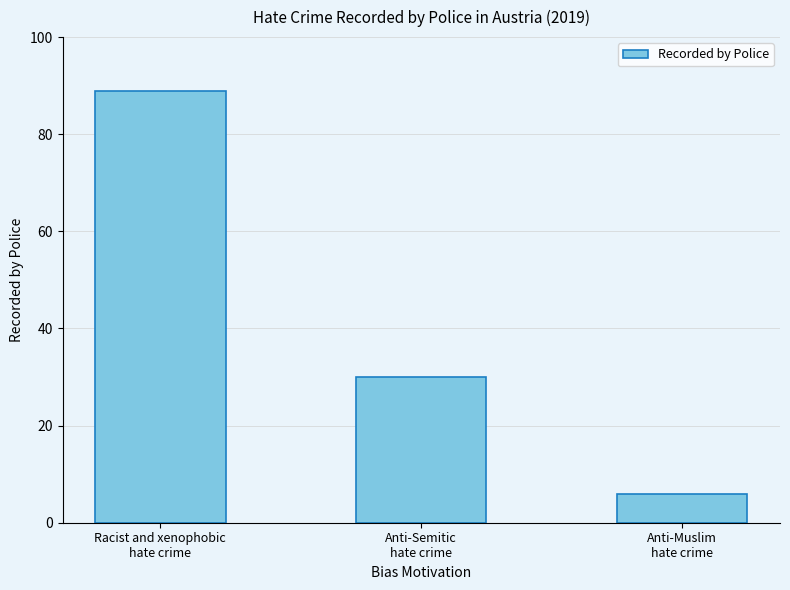

What is the average value?

42